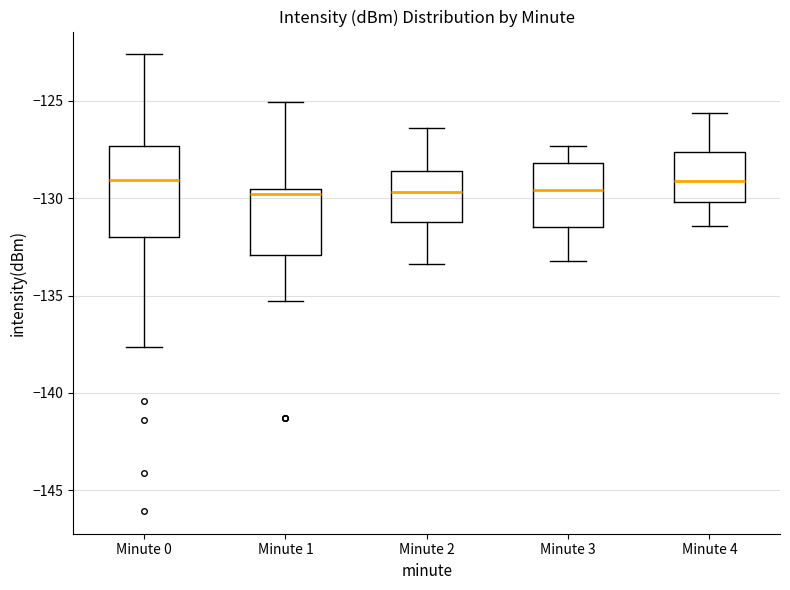

Which box is the tallest, from its lower edge to its upper edge?

Minute 0